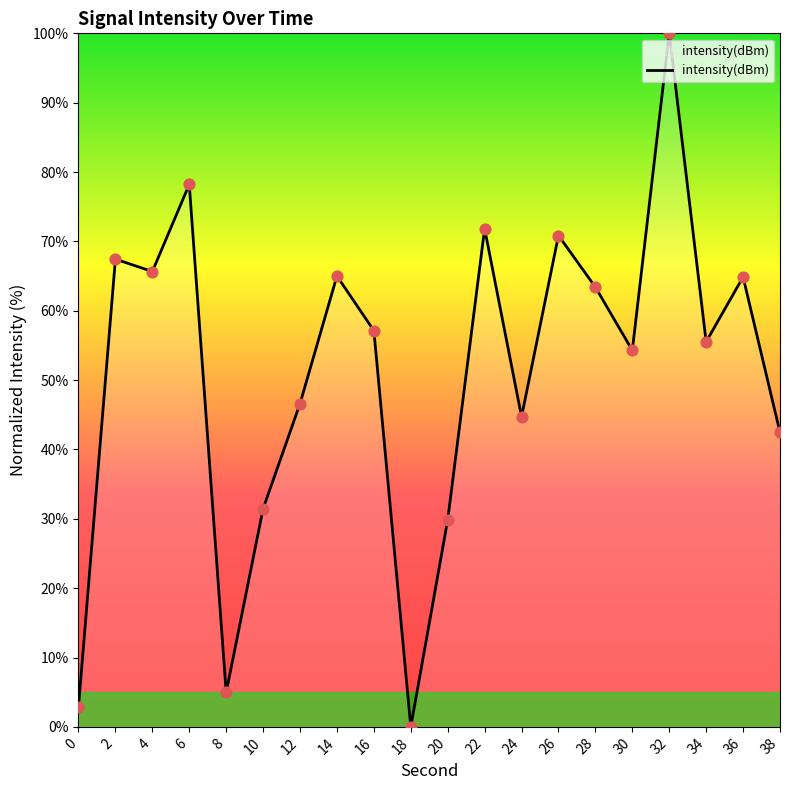

What is the ratio of the value at 2 to the value at 8?

13.6